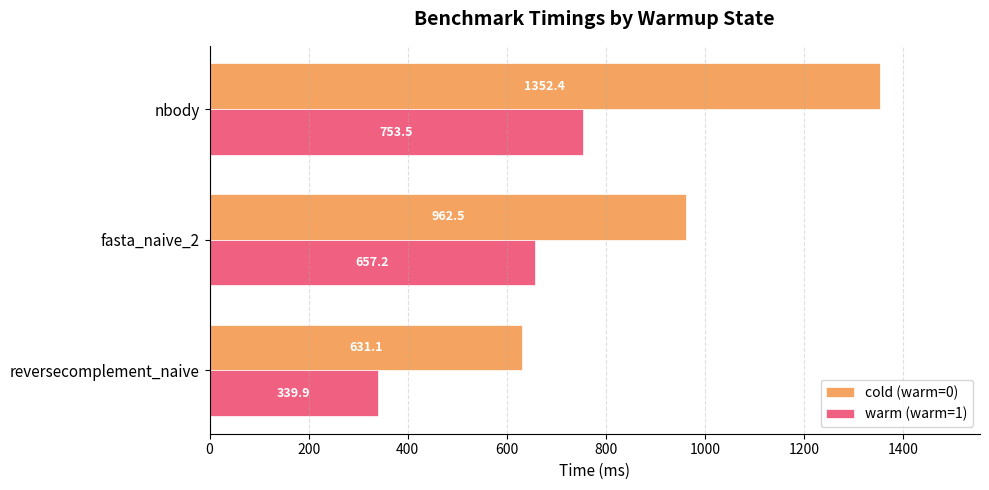

What is the approximate value of warm (warm=1) at fasta_naive_2?

657.2